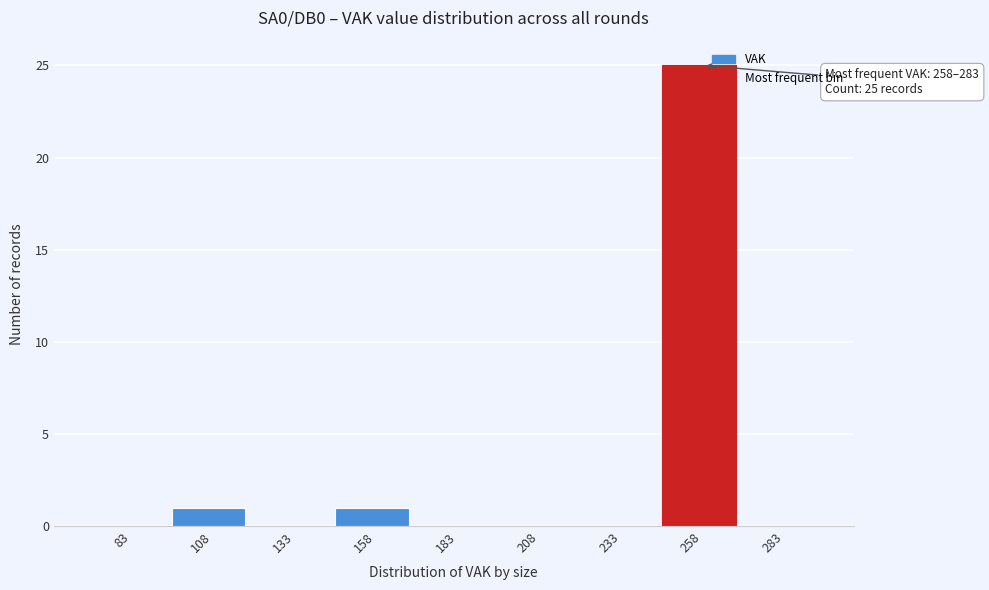

Reading left to right, transcribe all the data shown in this chart.

83=0	108=1	133=0	158=1	183=0	208=0	233=0	258=25	283=0